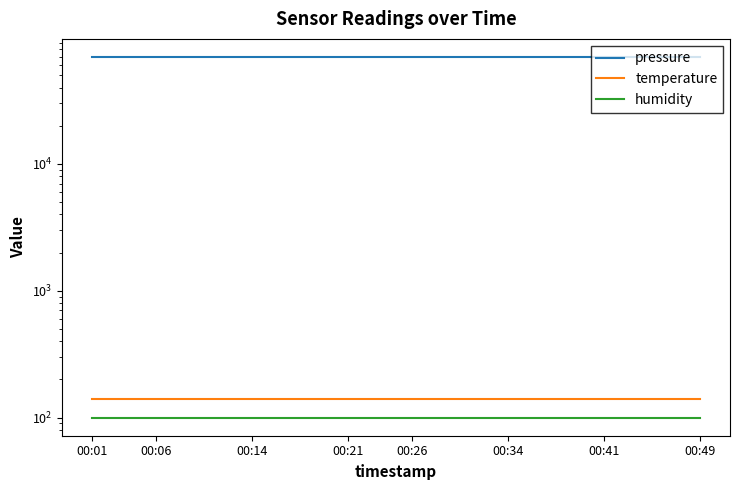

At how many categories does at least one series exceed 33211?

20